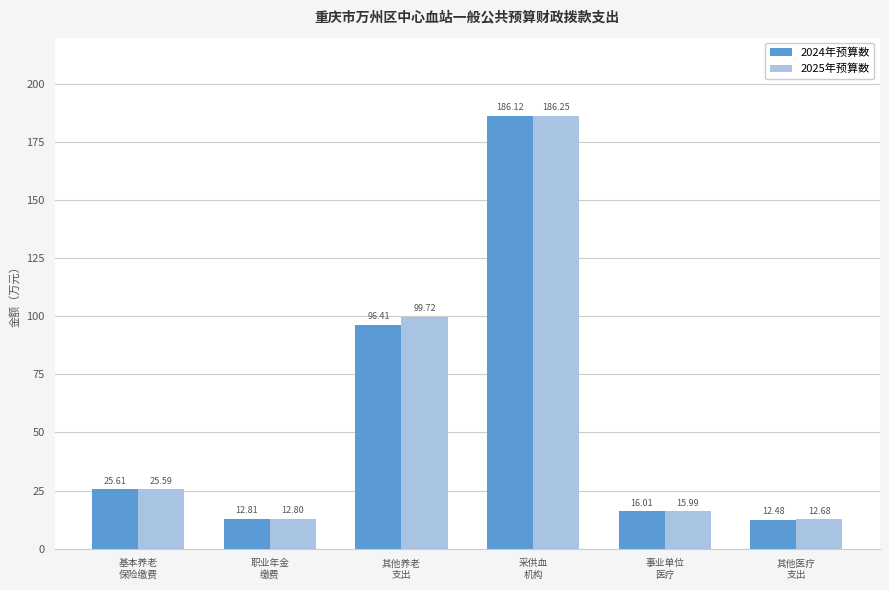

At which label is 2024年预算数 closest to 99?

其他养老
支出